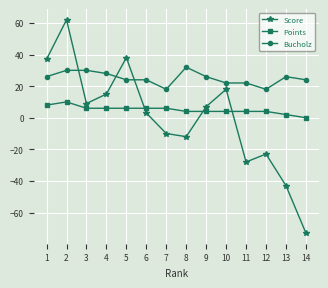

Where do Bucholz and Score first cross each other?

2 and 3